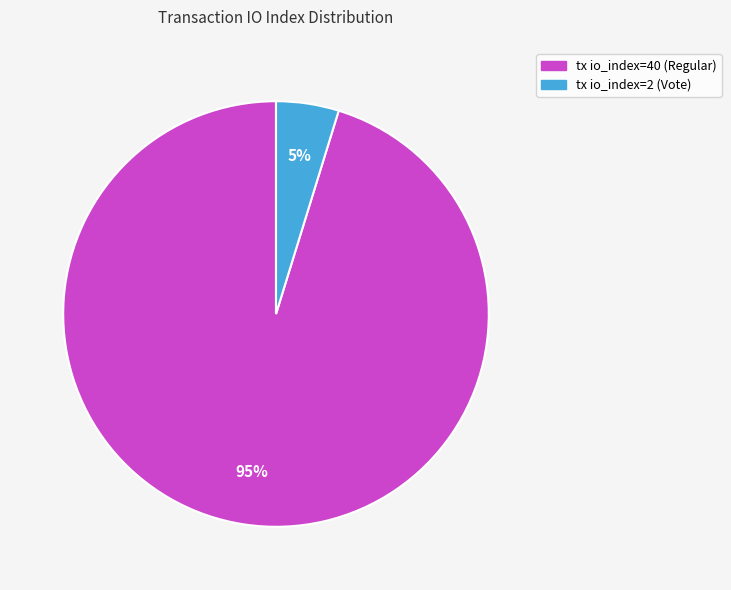

How many slices are in this pie chart?

2